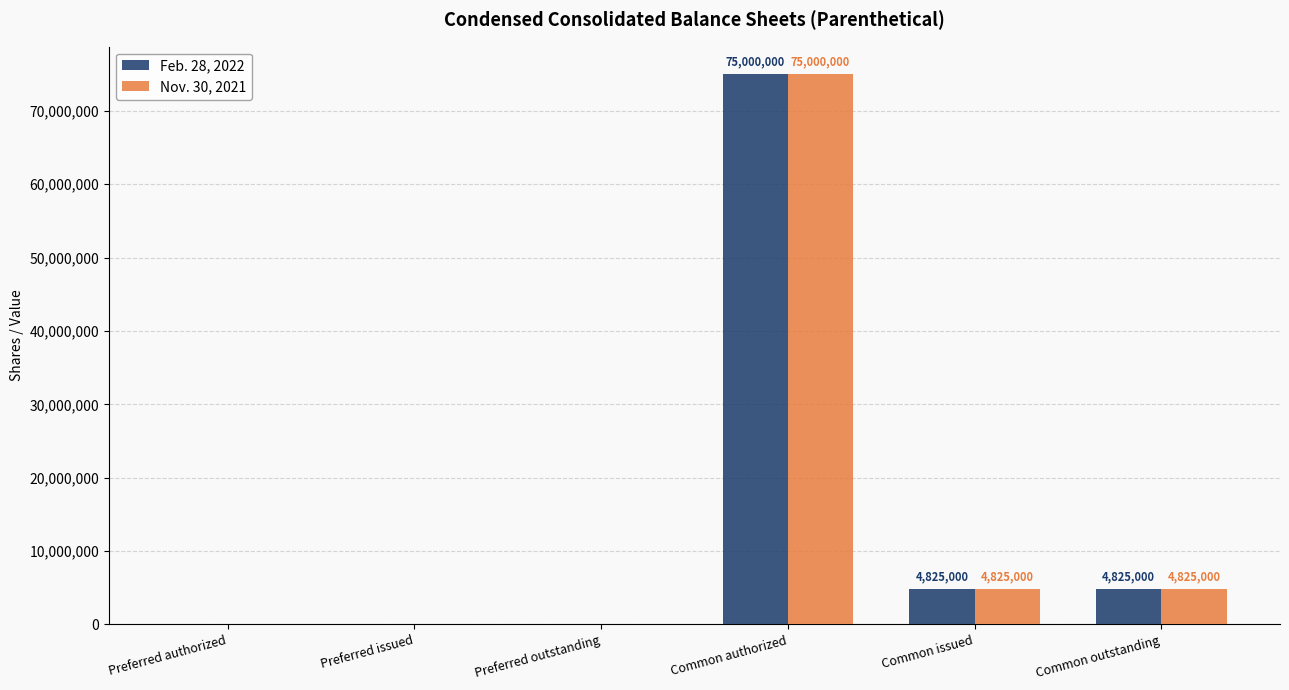

What is the maximum value for Feb. 28, 2022?

75000000